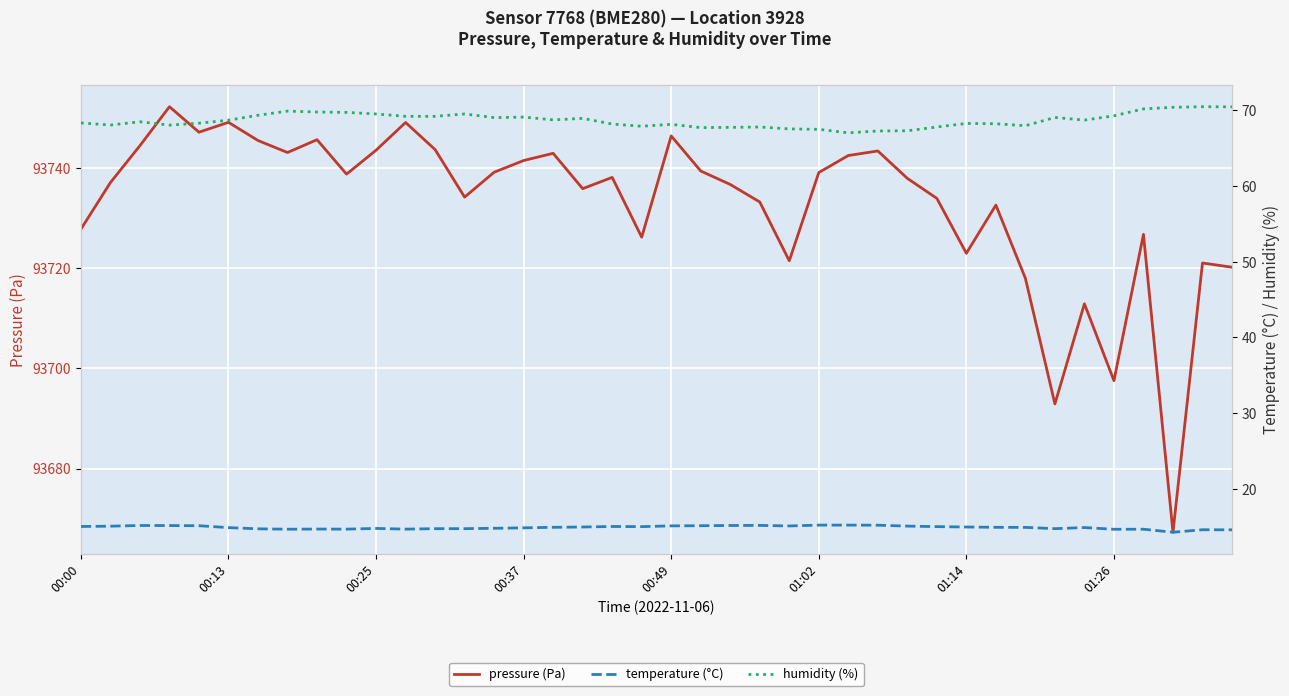

Is it true that pressure (Pa) equals 144765.5 at 01:26?

False